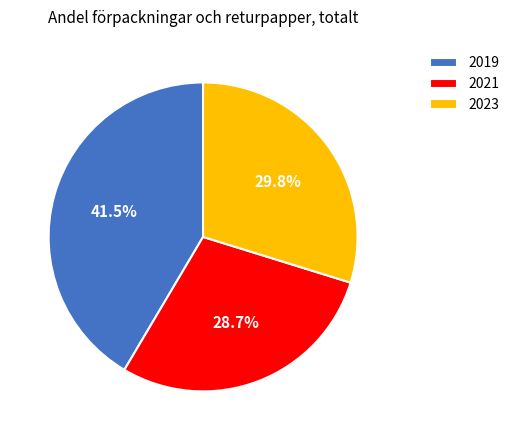

Is it true that 2023 is 30% of the pie?

True